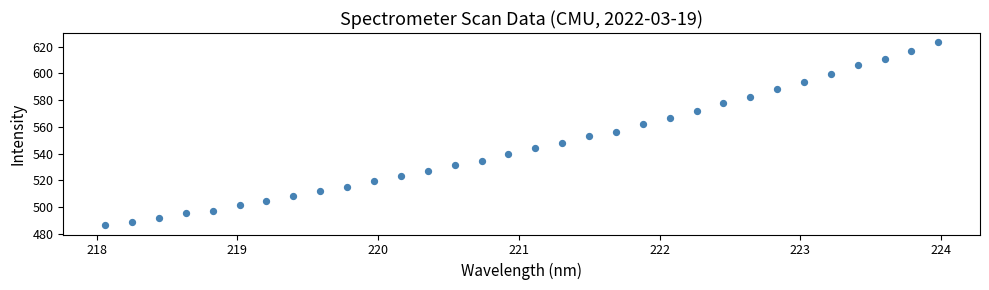

What is the range of Y values (max minus min)?

137.0